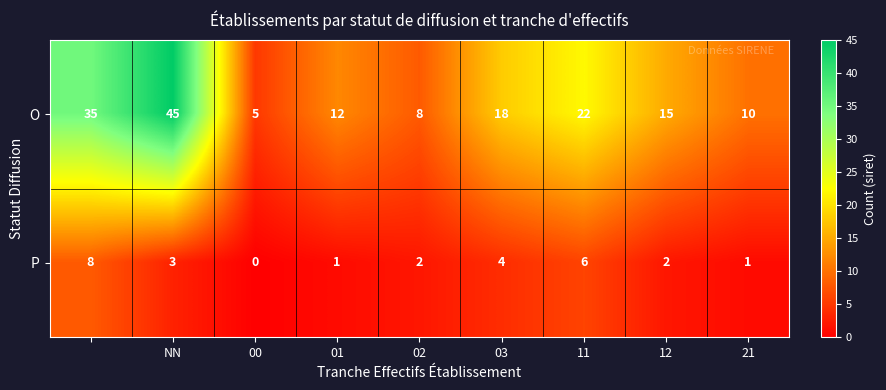

Count the number of data series in this chart.

2